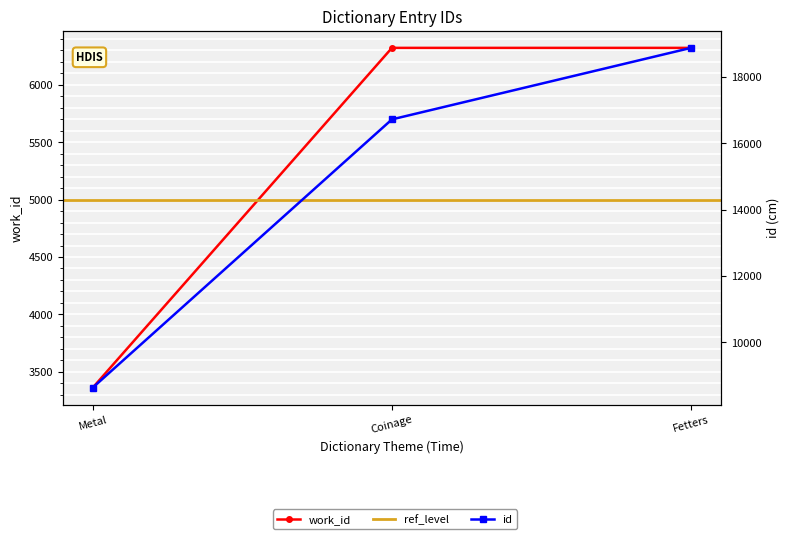

True or false: work_id has a value of 3363 at Metal.

True